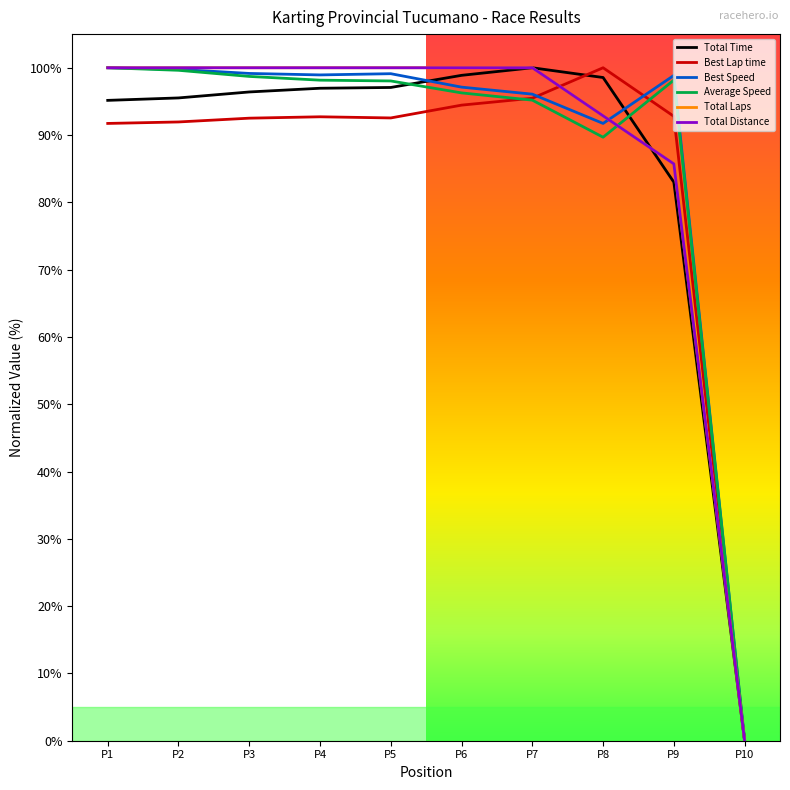

What is the difference between the maximum and minimum values in the Best Lap time series?

100.0